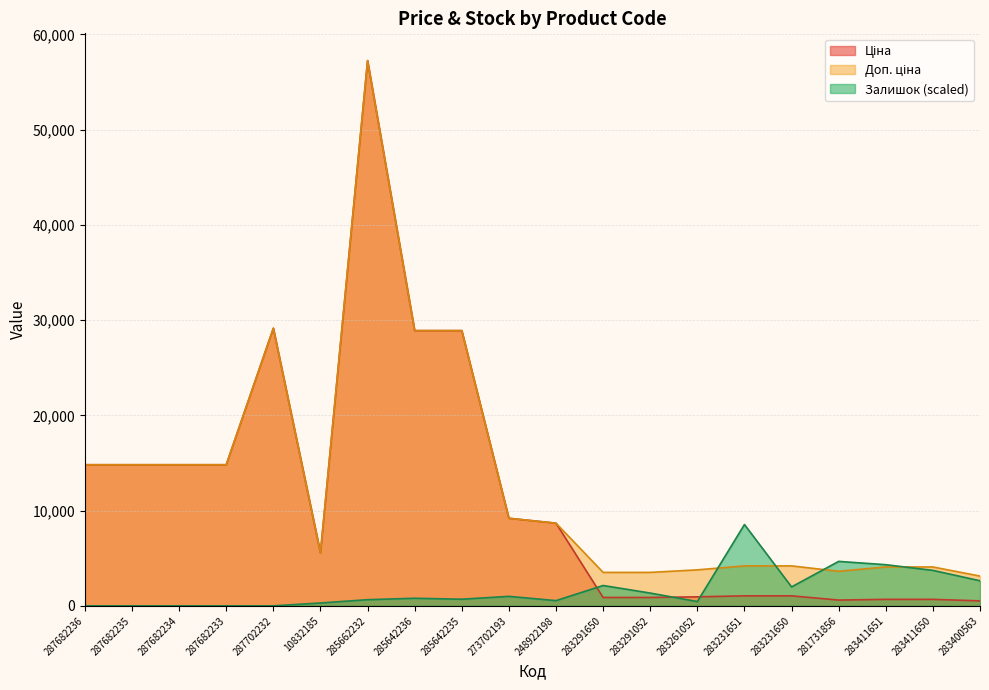

Which series has the widest spread of values?

Ціна